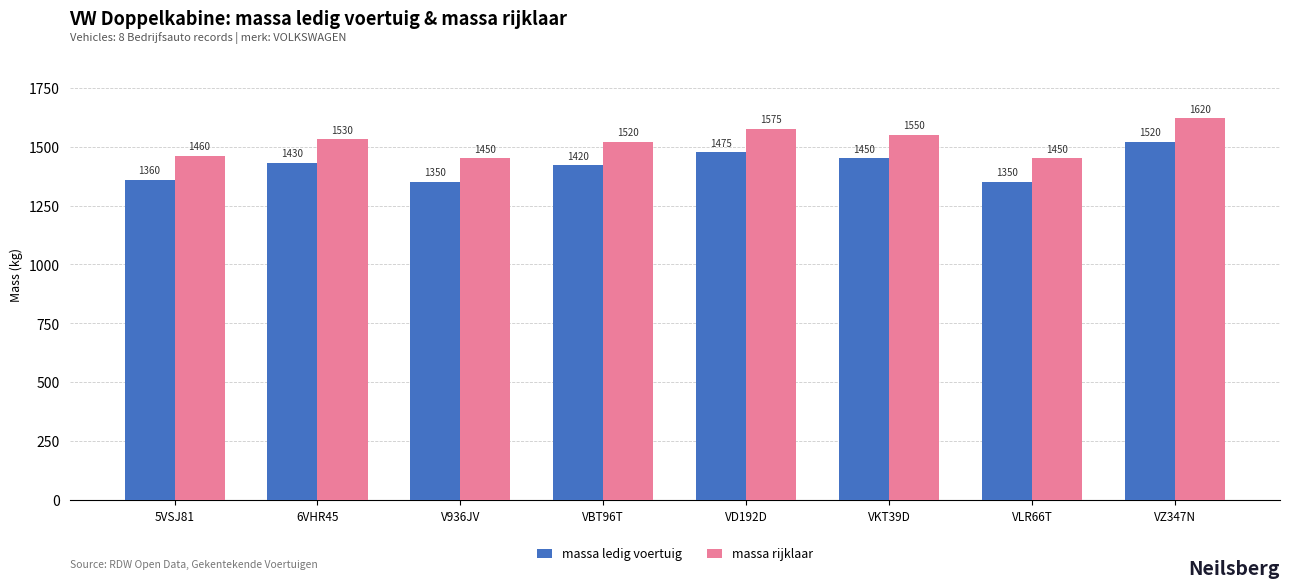

Reading left to right, extract all data points from this chart.

massa ledig voertuig: 1360	1430	1350	1420	1475	1450	1350	1520
massa rijklaar: 1460	1530	1450	1520	1575	1550	1450	1620